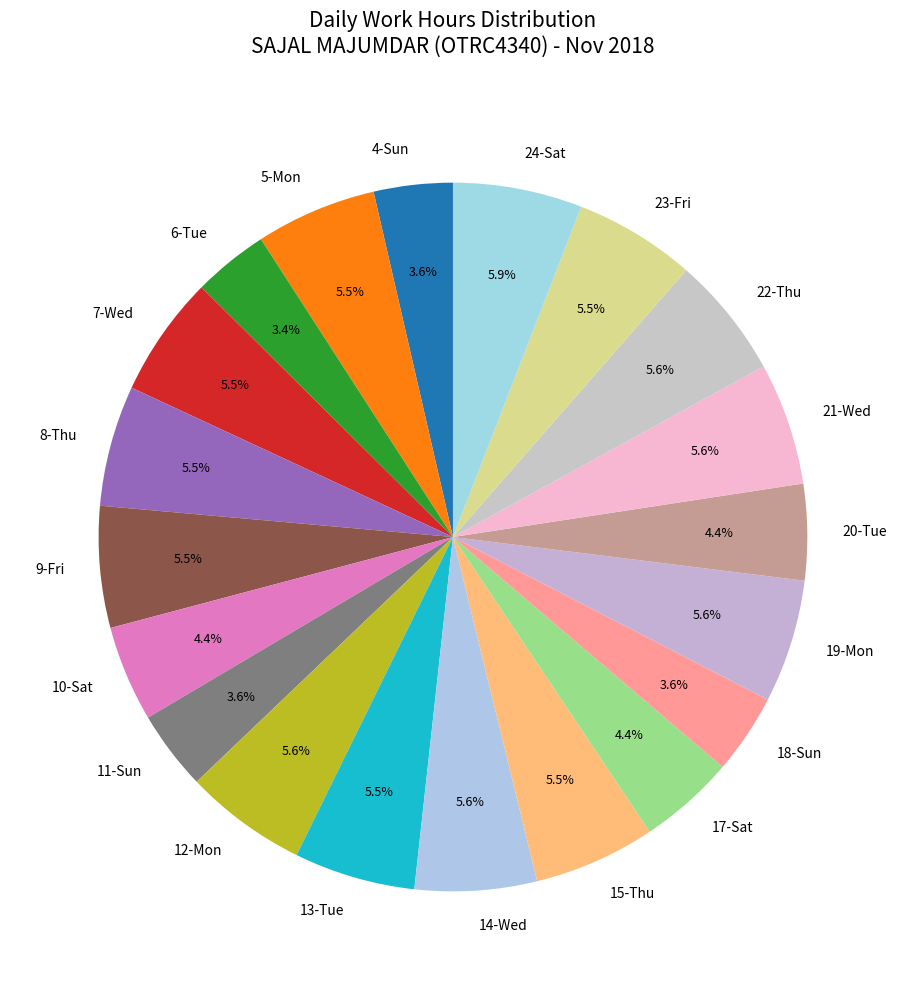

Combined, do 12-Mon and 13-Tue account for over 50%?

No